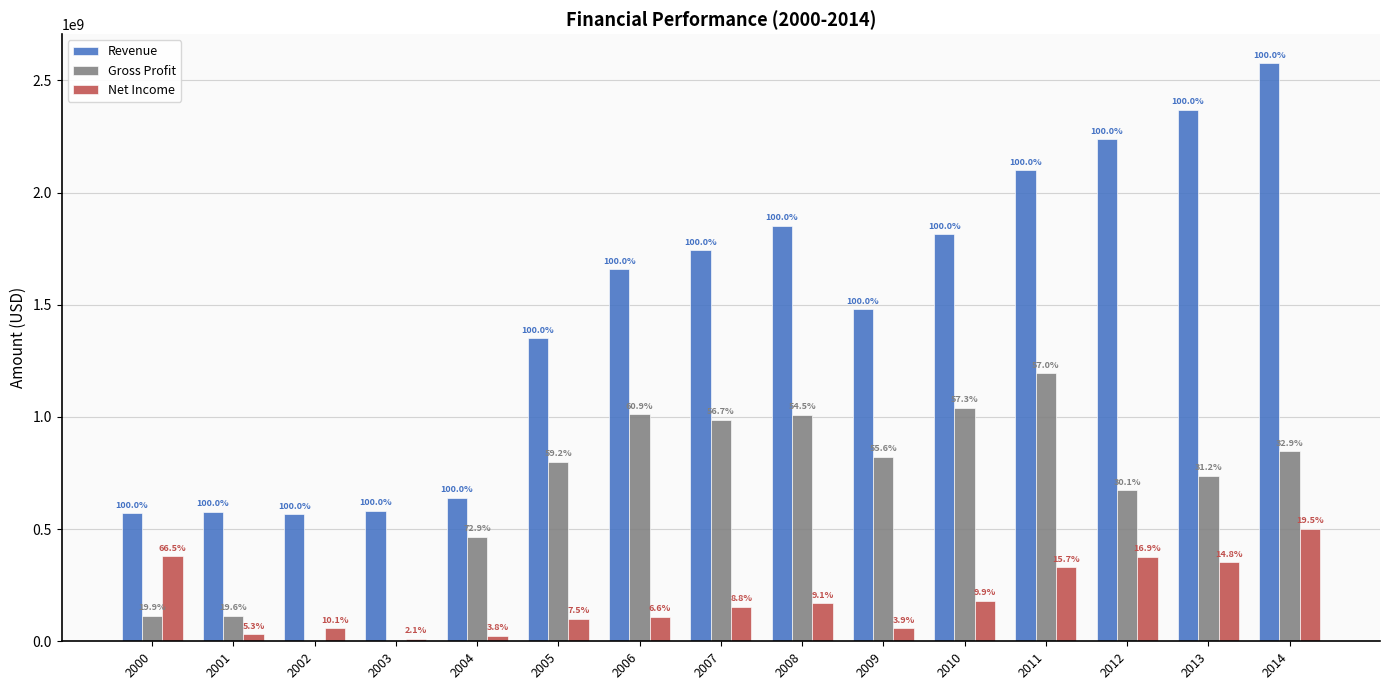

Reading right to left, list all the values displayed in this chart.

Revenue: 2014=2577100000	2013=2369300000	2012=2238600000	2011=2098300000	2010=1814800000	2009=1480200000	2008=1852100000	2007=1742800000	2006=1659700000	2005=1352000000	2004=639500000	2003=581300000	2002=566200000	2001=577300000	2000=572200000
Gross Profit: 2014=847400000	2013=738600000	2012=672900000	2011=1196000000	2010=1040700000	2009=822600000	2008=1009600000	2007=987700000	2006=1011200000	2005=800200000	2004=466500000	2003=0	2002=0	2001=113400000	2000=113900000
Net Income: 2014=502600000	2013=351400000	2012=377300000	2011=330300000	2010=180200000	2009=57000000	2008=168700000	2007=153800000	2006=108900000	2005=100900000	2004=24400000	2003=12200000	2002=57200000	2001=30700000	2000=380500000